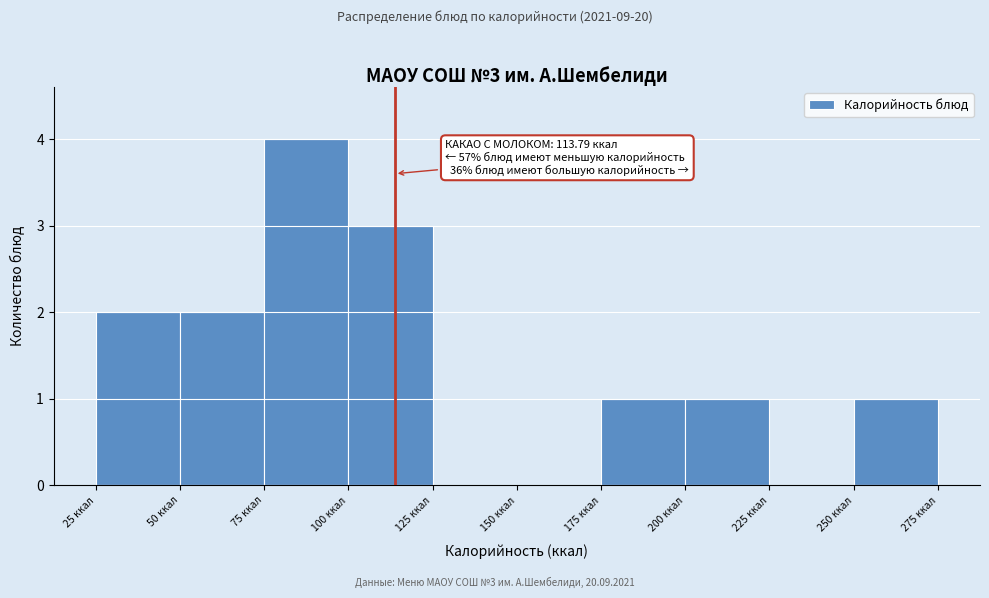

Which range on the x-axis has the tallest bar?

75 to 100